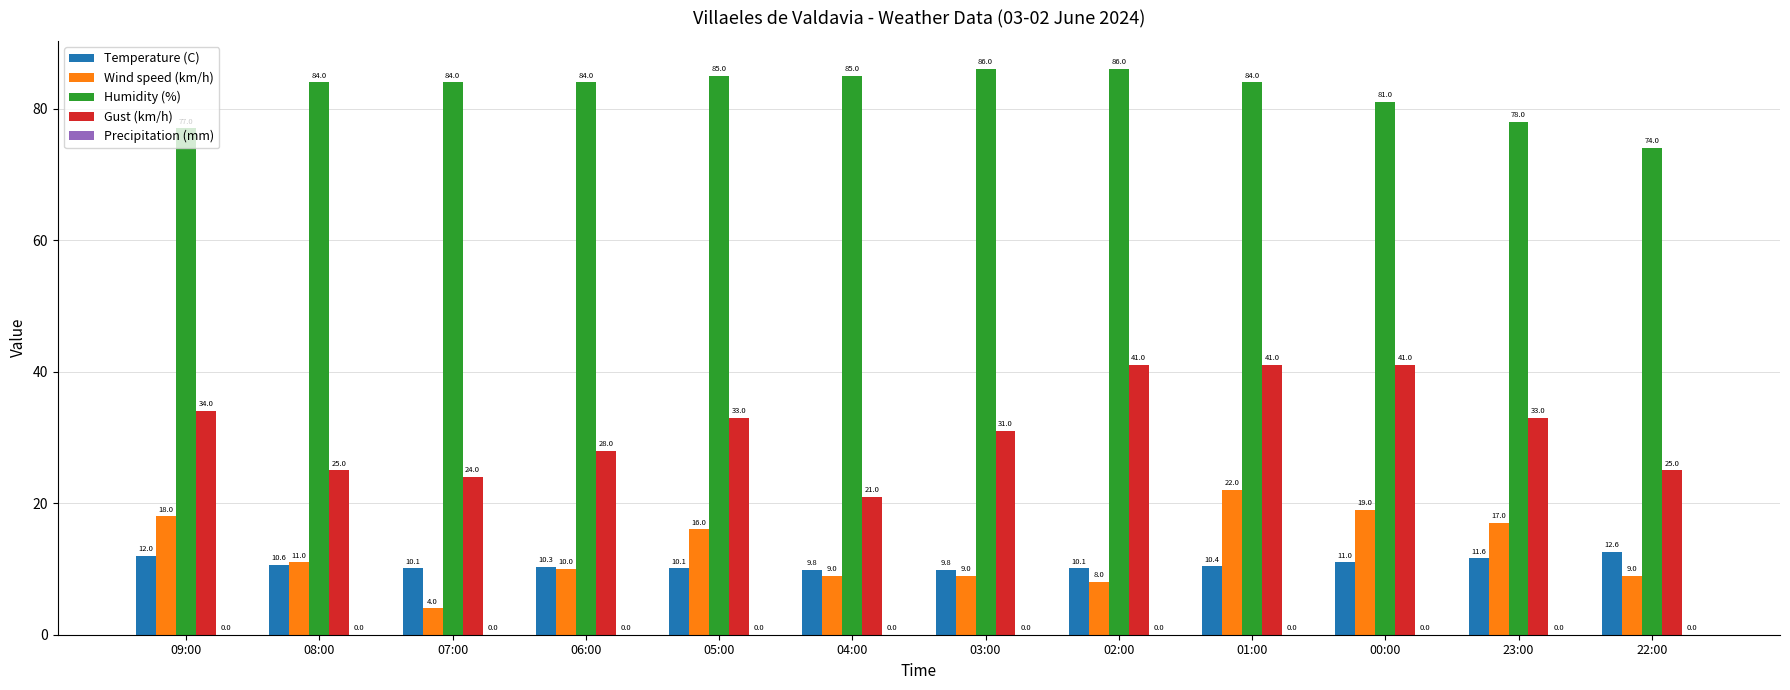

What is the average value of the Temperature (C) series?

10.7